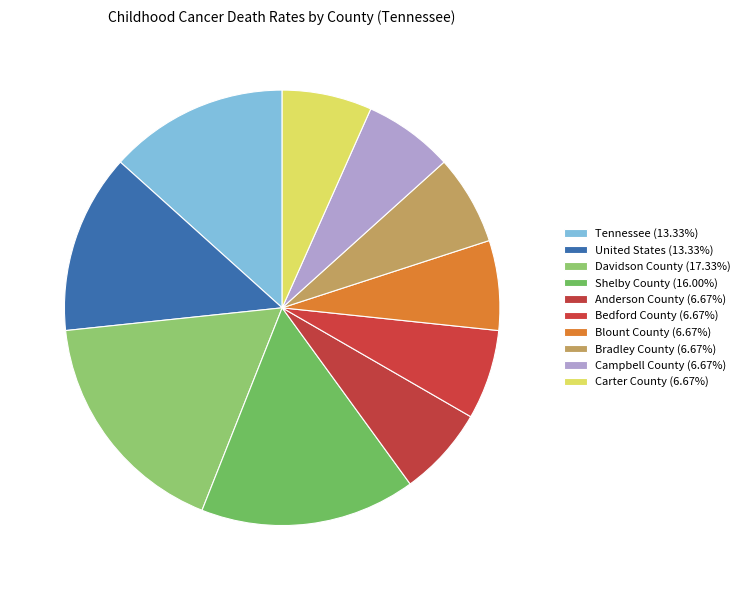

How many slices are in this pie chart?

10